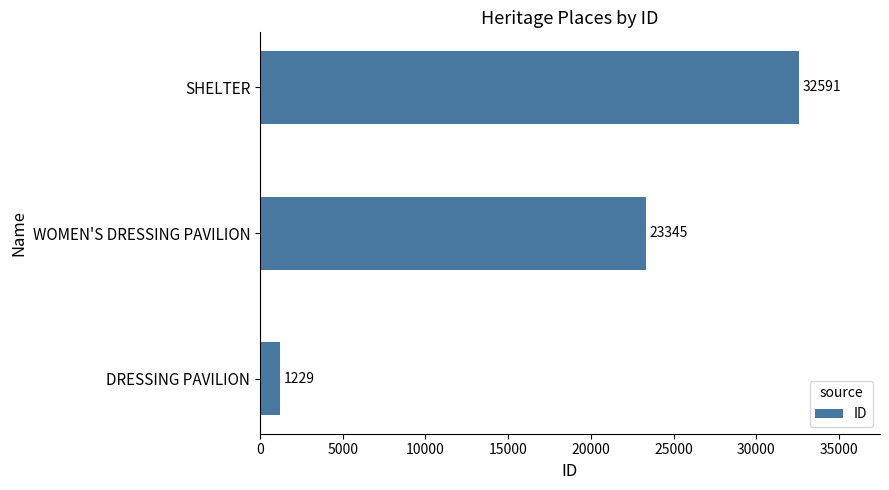

Rank the categories by value from lowest to highest.

DRESSING PAVILION, WOMEN'S DRESSING PAVILION, SHELTER